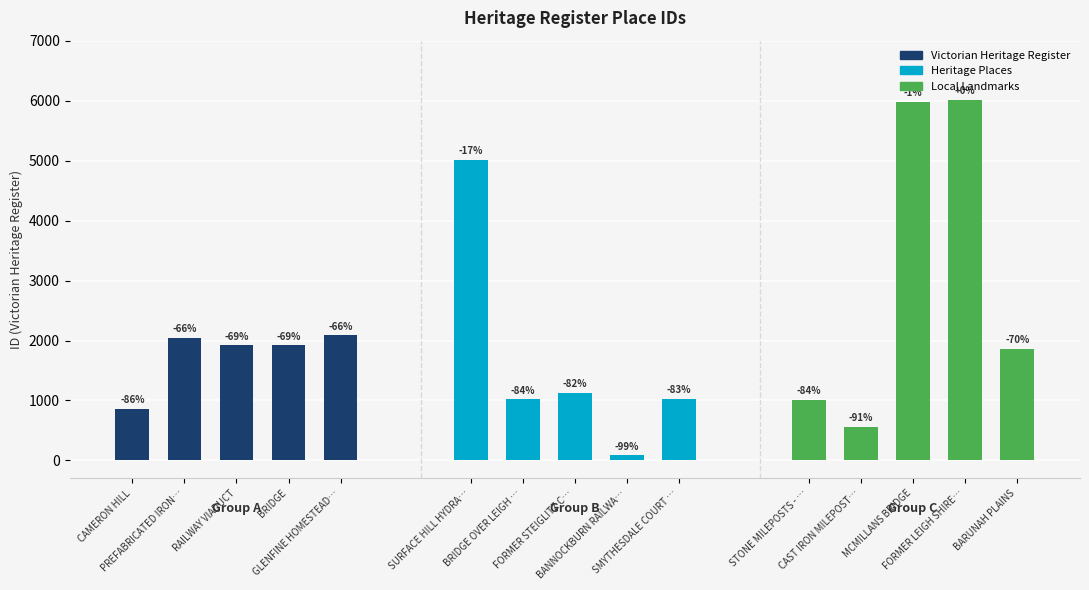

What is the label of the 14th bar from the left?

FORMER LEIGH SHIRE HALL AND TOLL HOUSE